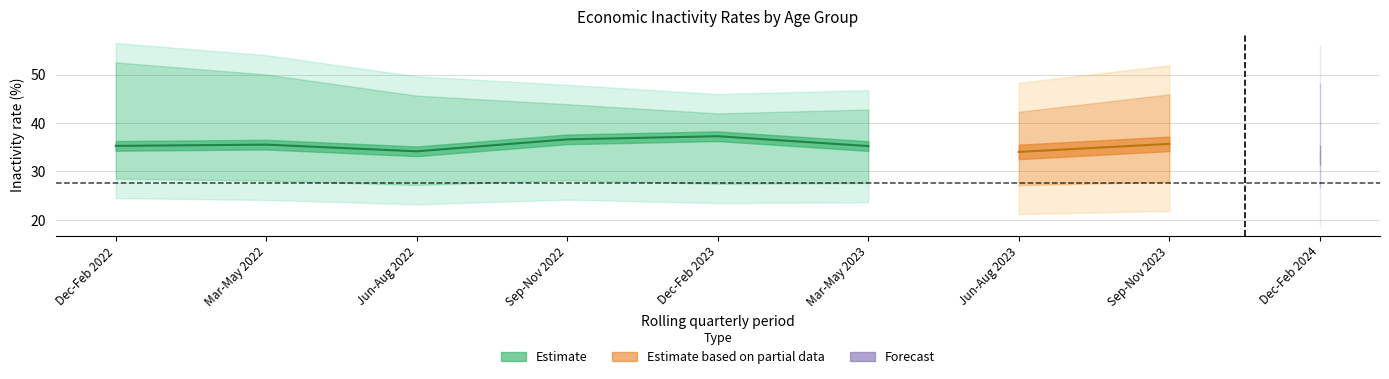

At how many categories does at least one series exceed 17?

9